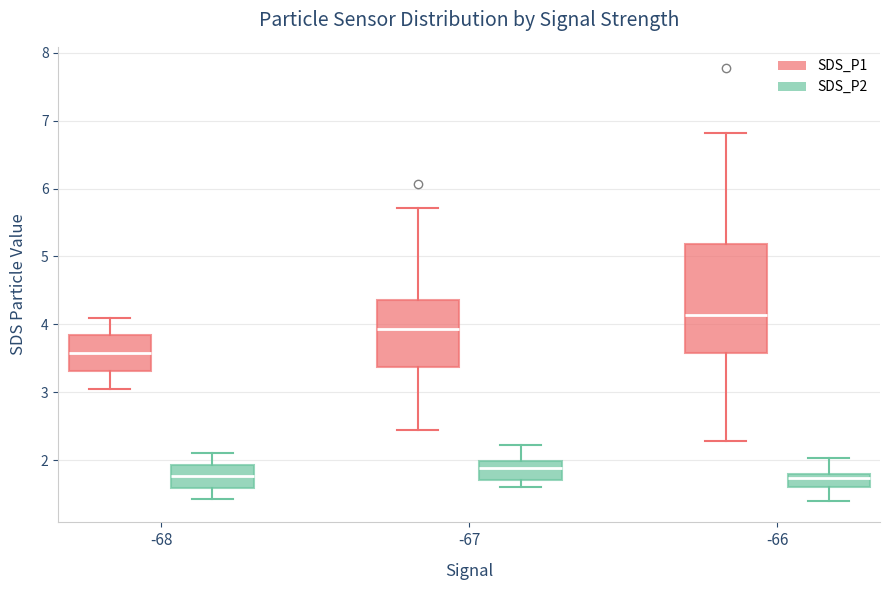

Where does the lower whisker of the box for -68 (SDS_P2) end on the y-axis? The values are not printed on the chart, so give them approximately, as read against the axis.

1.4